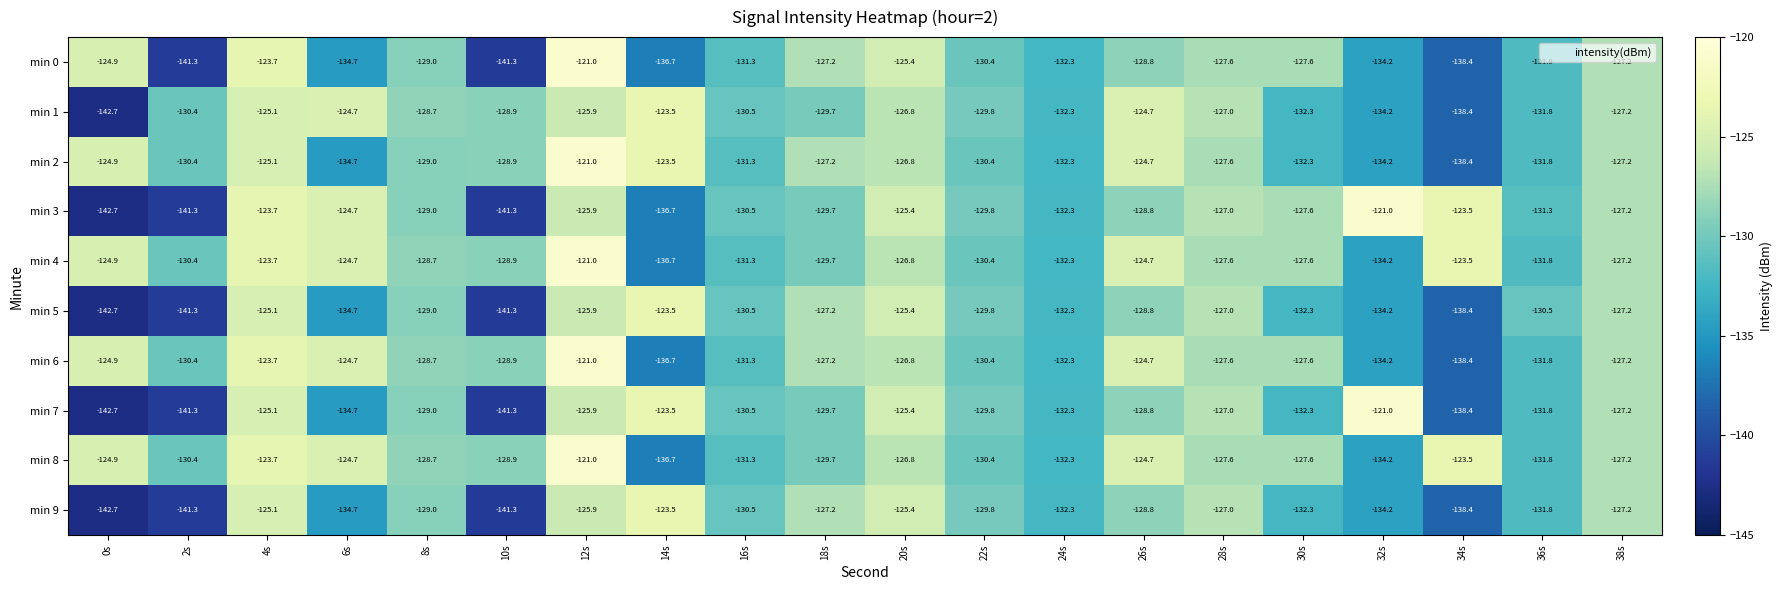

What is the sum of all min 0 values?

-2614.8